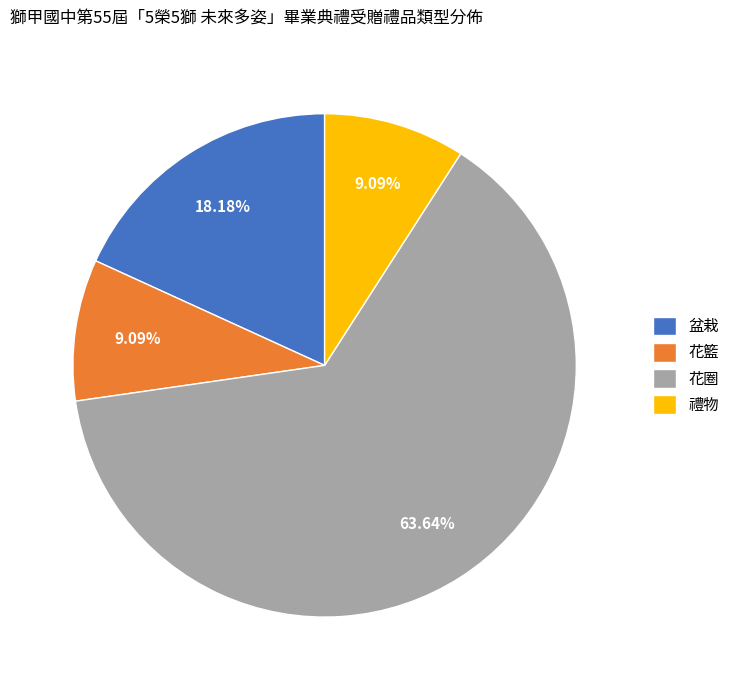

To the nearest percent, what is the combined percentage of 花籃 and 禮物?

18%